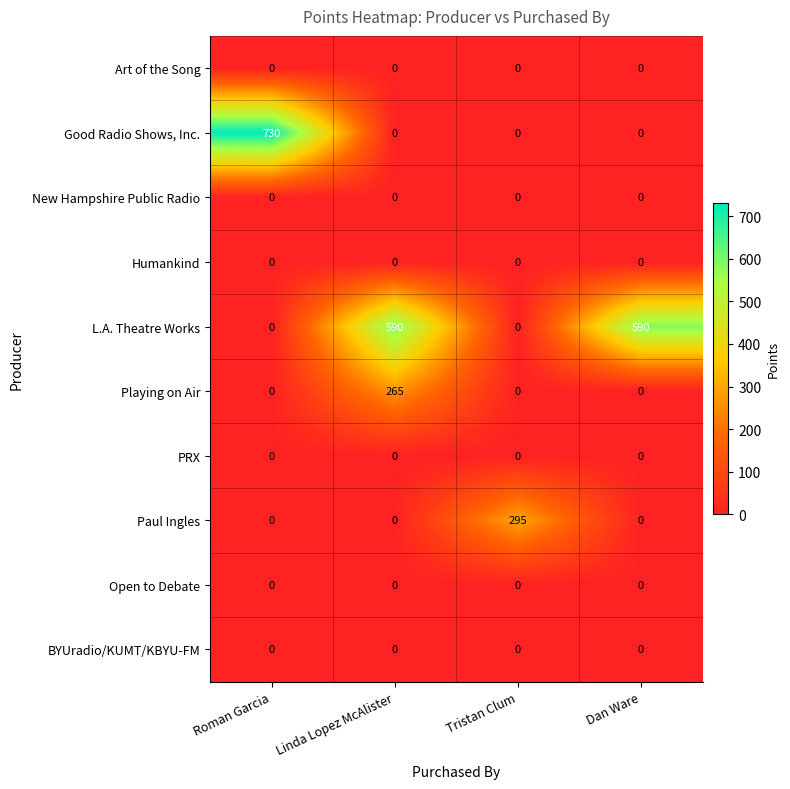

What is the difference between the highest and lowest values at Dan Ware?

590